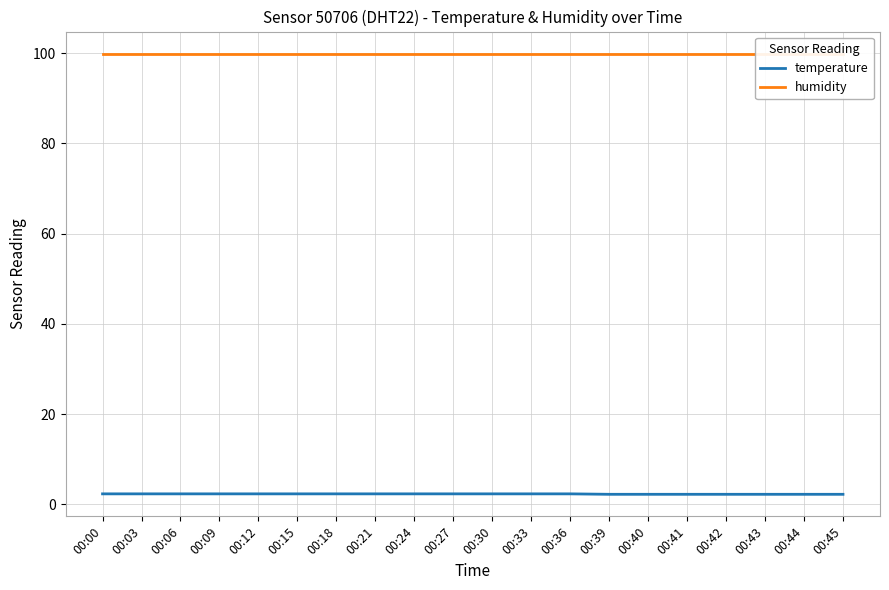

Which series has the largest total across all categories?

humidity